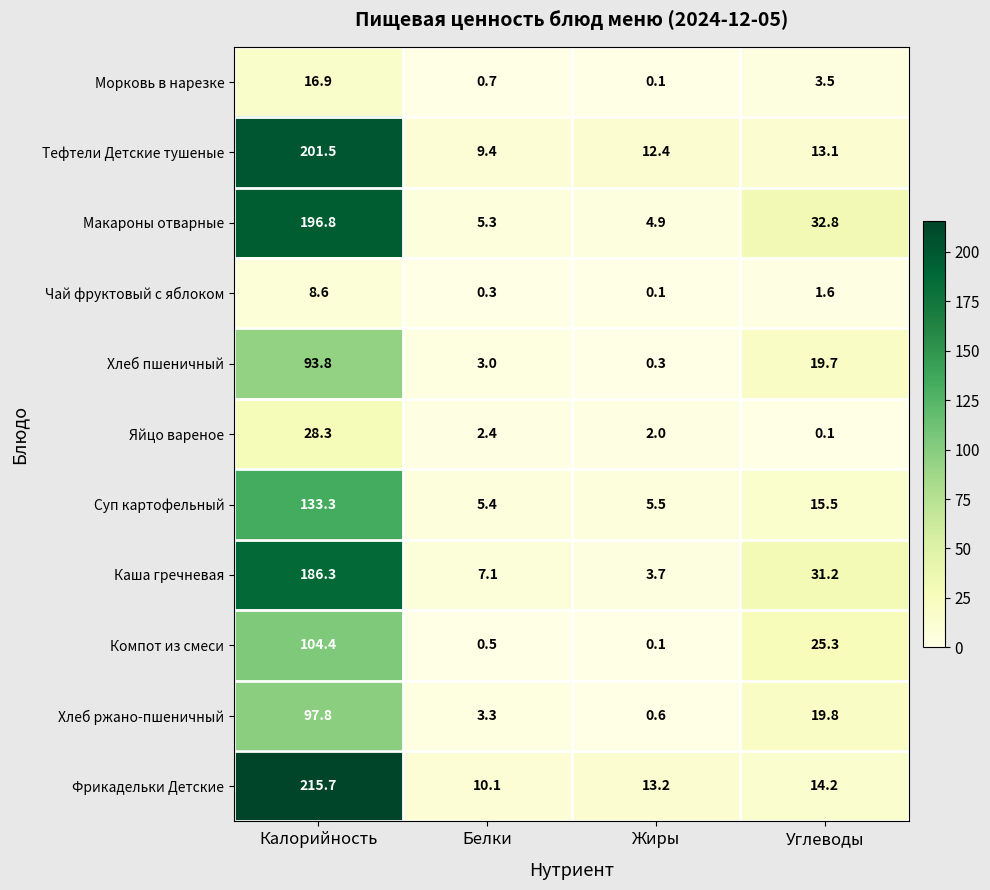

The value of Каша гречневая at Калорийность is 186.3. True or false?

True